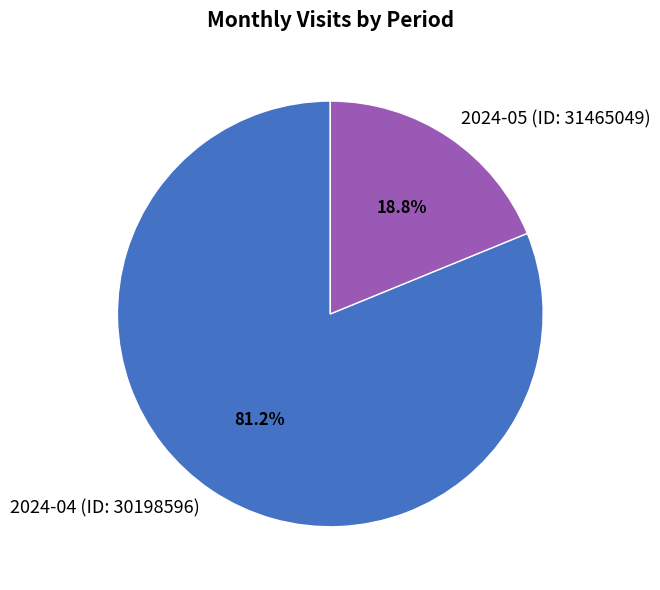

Is there a majority slice in this chart?

Yes